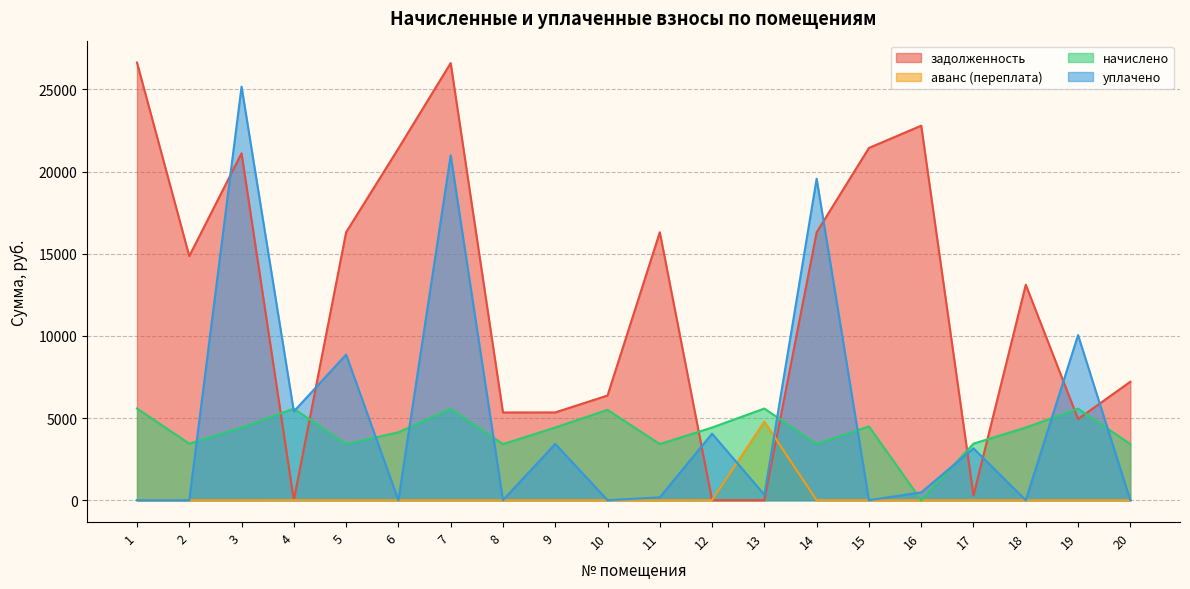

How many data points in уплачено are less than 476?

10